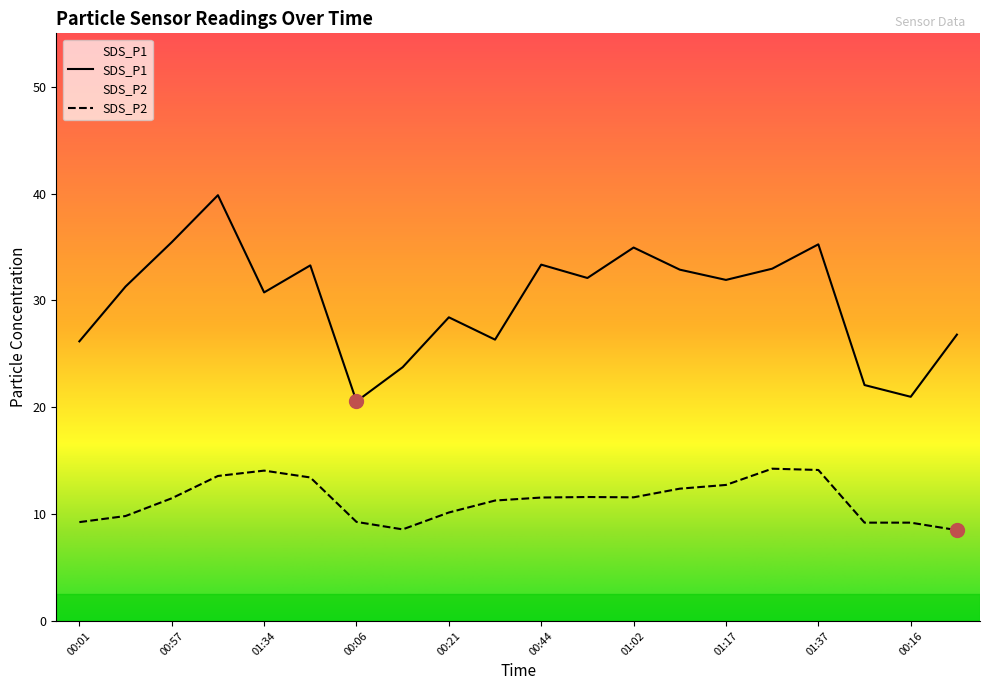

Is it true that SDS_P1 equals 26.3 at 00:36?

True